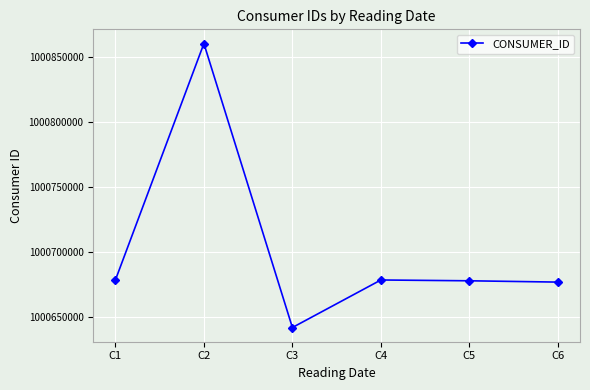

The value at C3 is 1000641736. True or false?

True